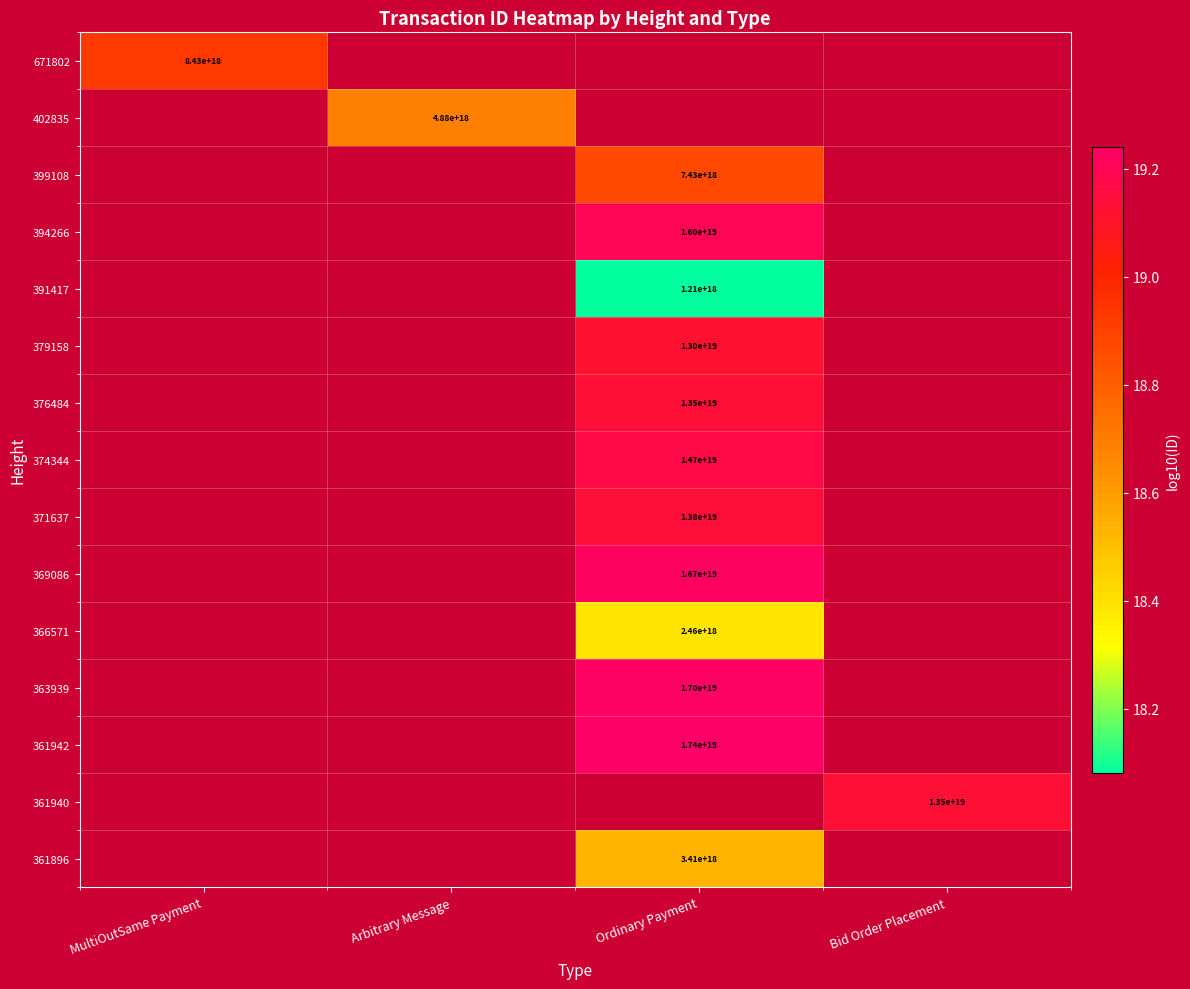

True or false: 379158 has a value of 19.1 at Ordinary Payment.

True